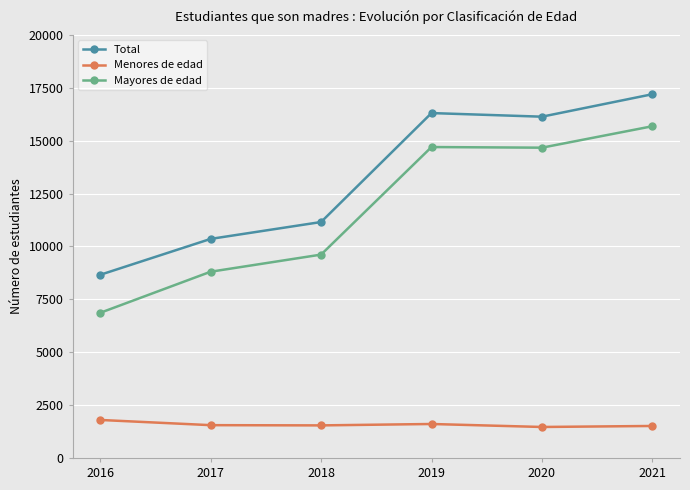

What is the value of the Mayores de edad point at the 1st from the left?

6861